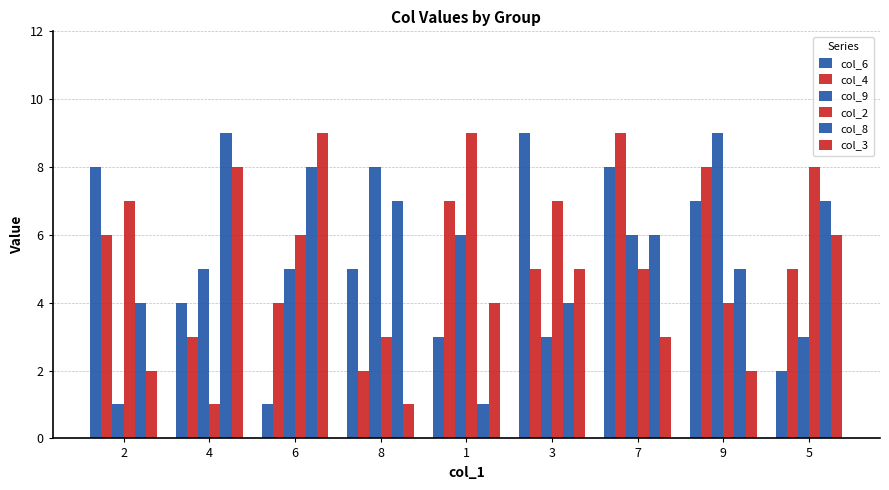

How many categories are shown in the chart?

9